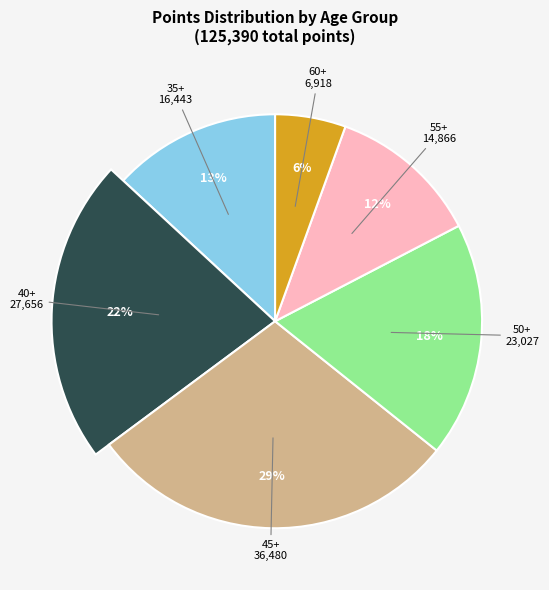

Is it true that 35+ is 5% of the pie?

False